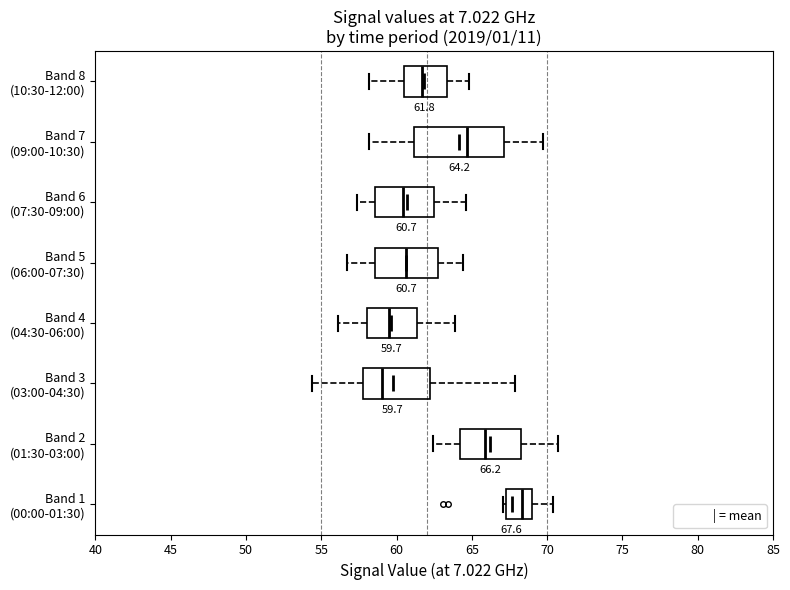

Which box is the widest, from its left edge to its right edge?

Band 7 (09:00-10:30)